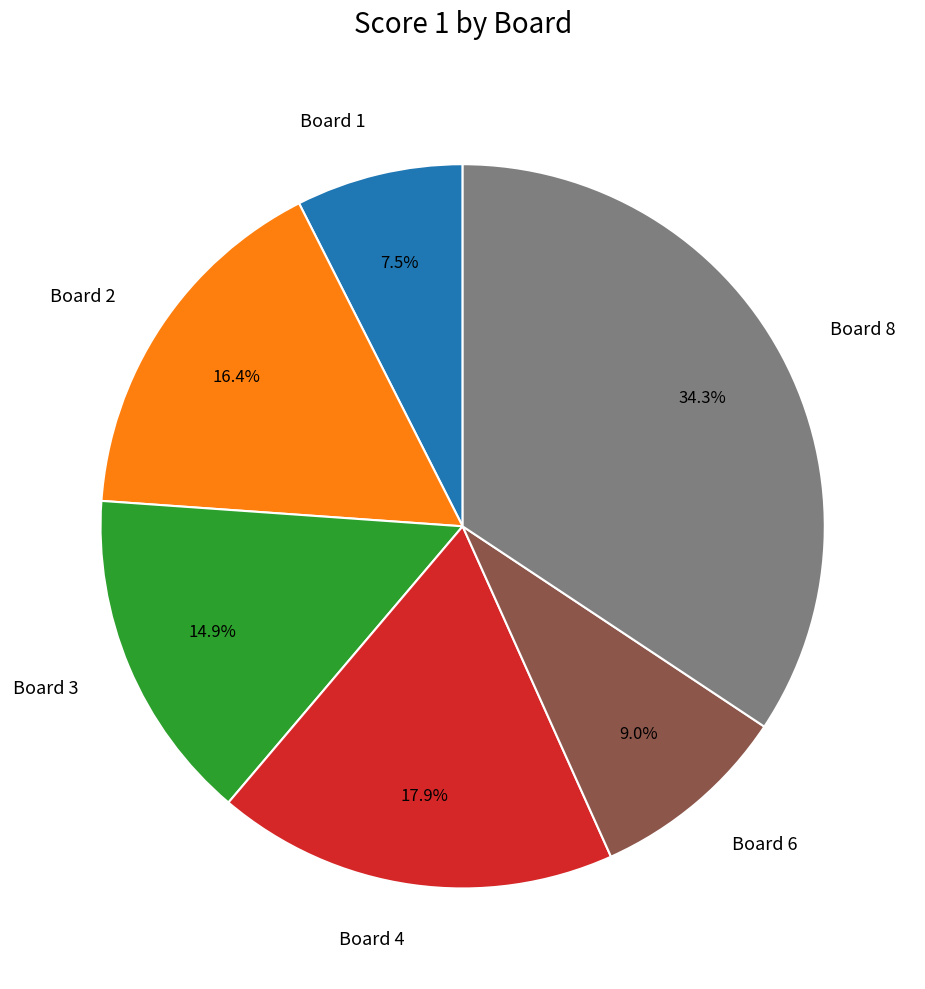

What is the total percentage of Board 4 and Board 6?

26.9%